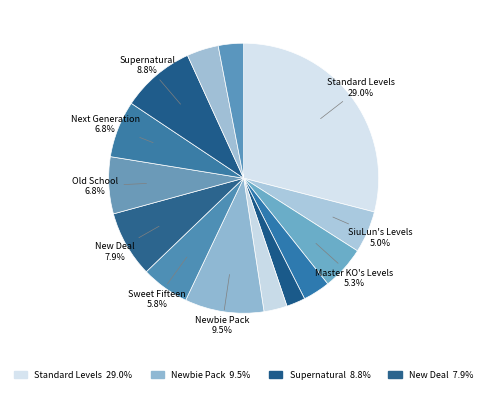

How many segments does this pie chart have?

14